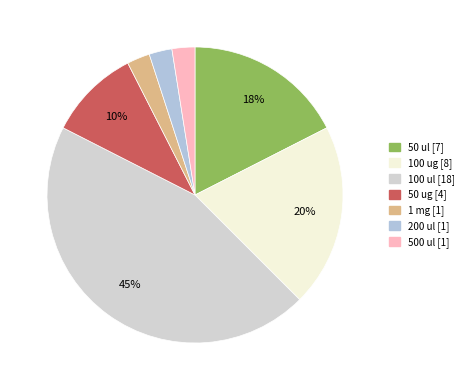

Which slice is the largest?

100 ul